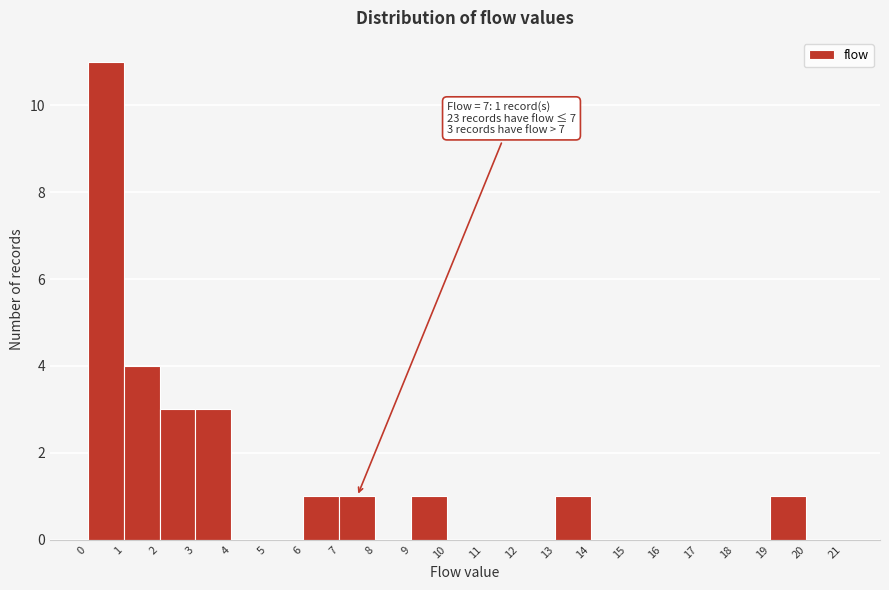

Over which range of the x-axis is the bar tallest?

0 to 1